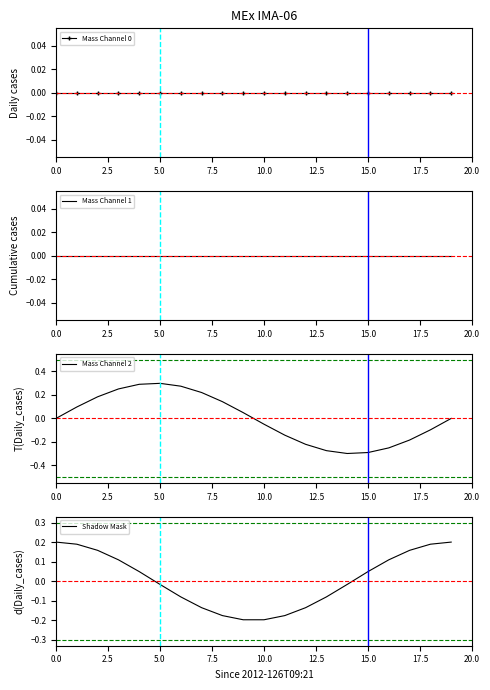

Is it true that Mass Channel 2 equals 0.4 at 5.0?

False